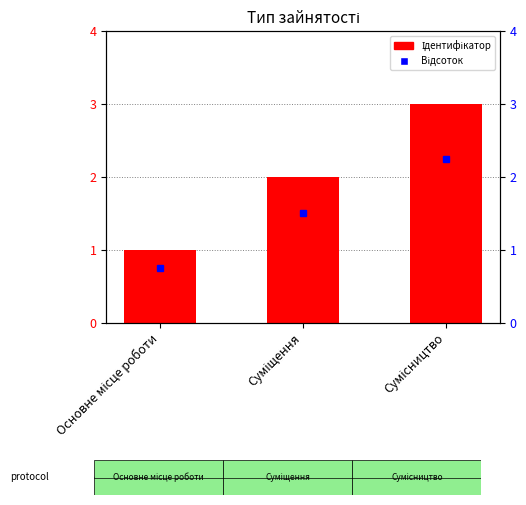

Reading left to right, extract all data points from this chart.

1	2	3